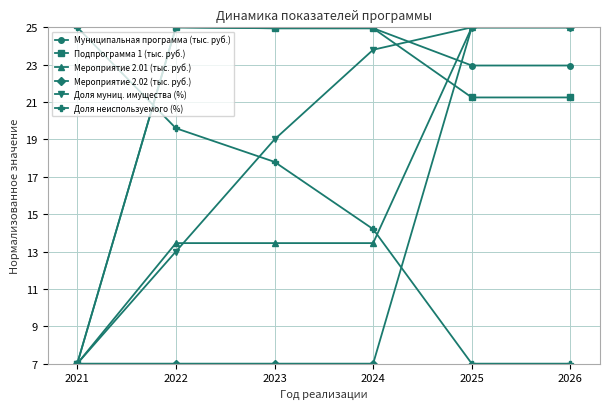

What are all the series names shown in the legend?

Муниципальная программа (тыс. руб.), Подпрограмма 1 (тыс. руб.), Мероприятие 2.01 (тыс. руб.), Мероприятие 2.02 (тыс. руб.), Доля муниц. имущества (%), Доля неиспользуемого (%)